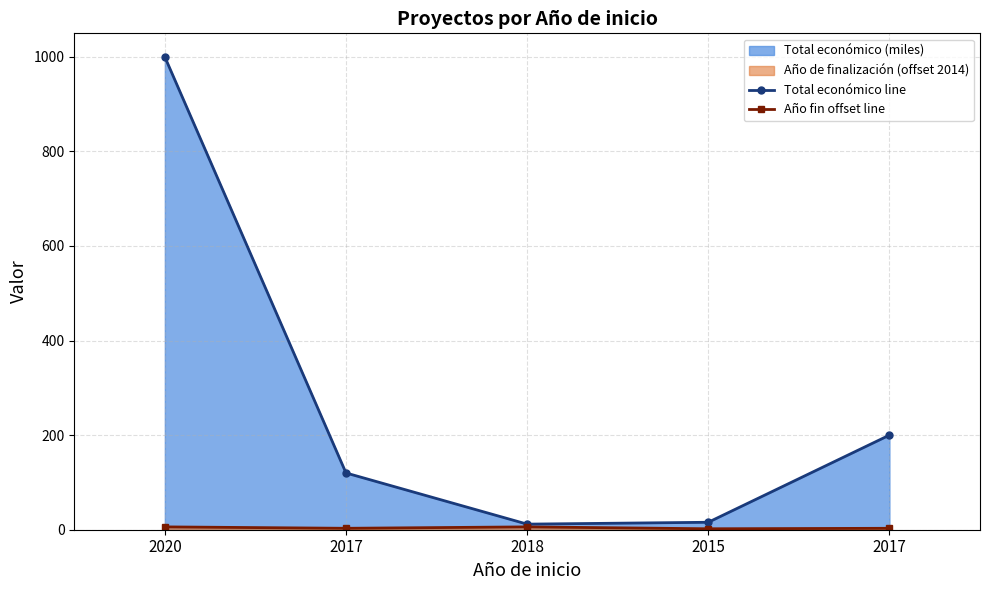

What is the minimum value shown in the chart?

2.0